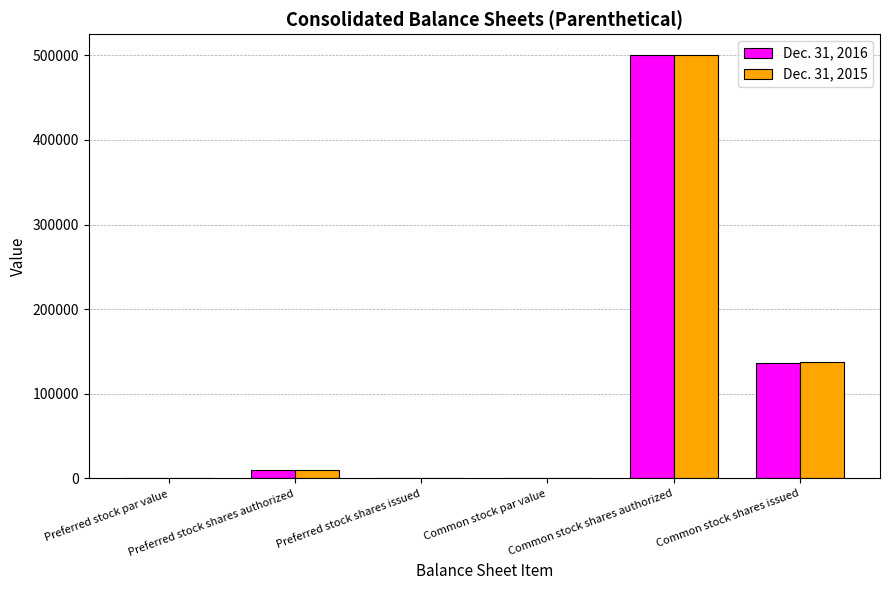

What is the sum of the Dec. 31, 2015 values at Common stock shares authorized and Preferred stock shares authorized?

510000.0